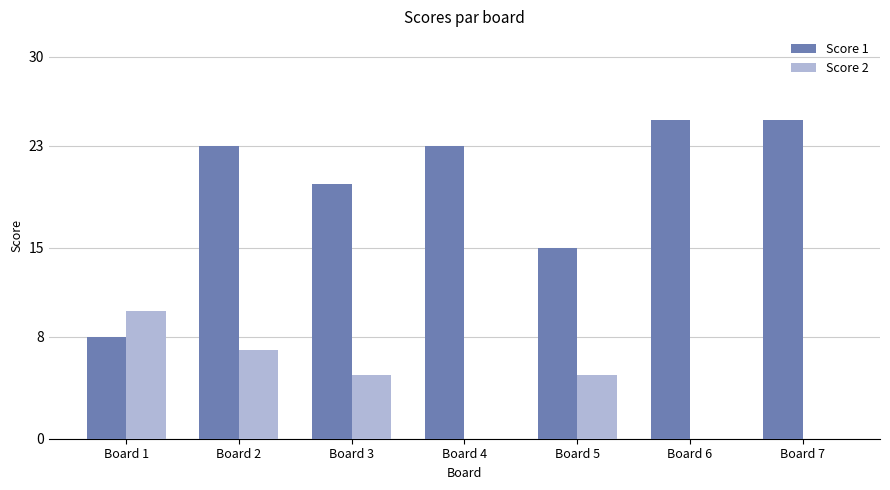

Reading left to right, list all the values displayed in this chart.

Score 1: 8	23	20	23	15	25	25
Score 2: 10	7	5	0	5	0	0